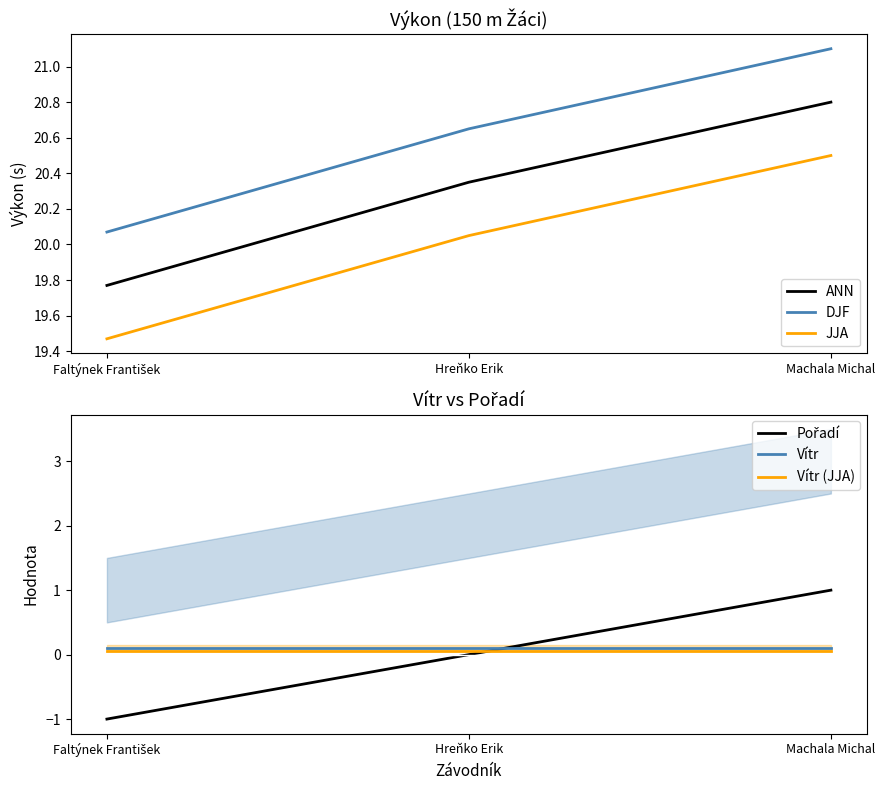

Rank the series by their maximum value, from highest to lowest.

DJF, ANN, JJA, Pořadí, Vítr, Vítr (JJA)